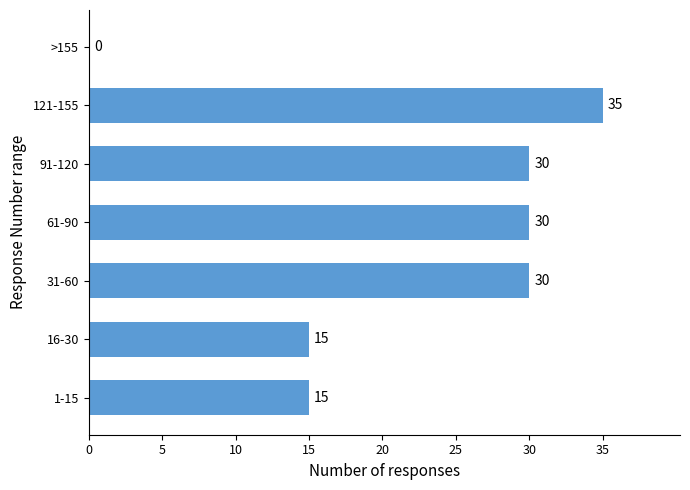

What is the sum of all values?

155